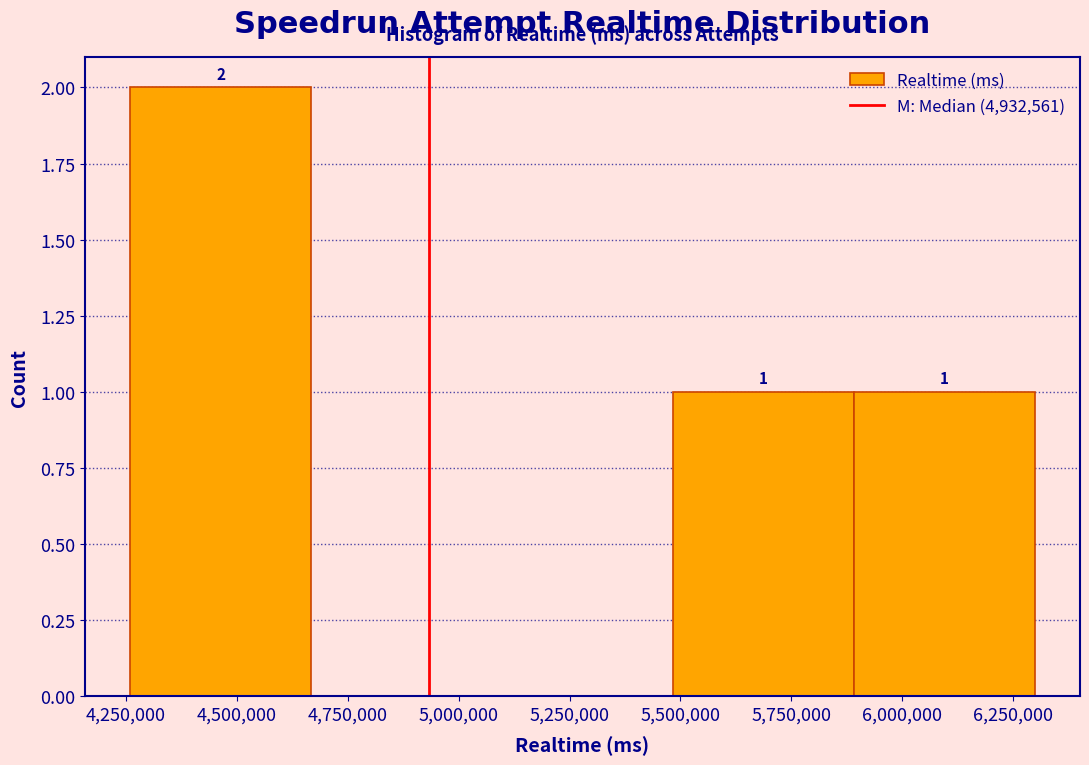

Over which range of the x-axis is the bar tallest?

4250000 to 4650000